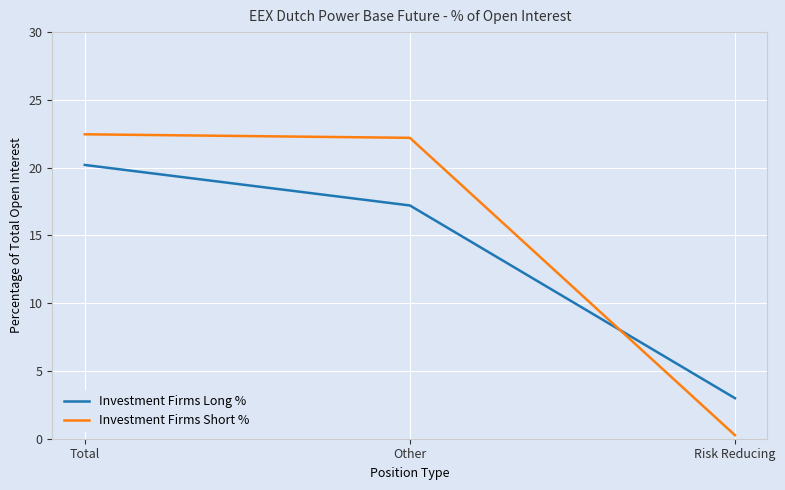

Is it true that Investment Firms Short % equals 22.5 at Total?

True